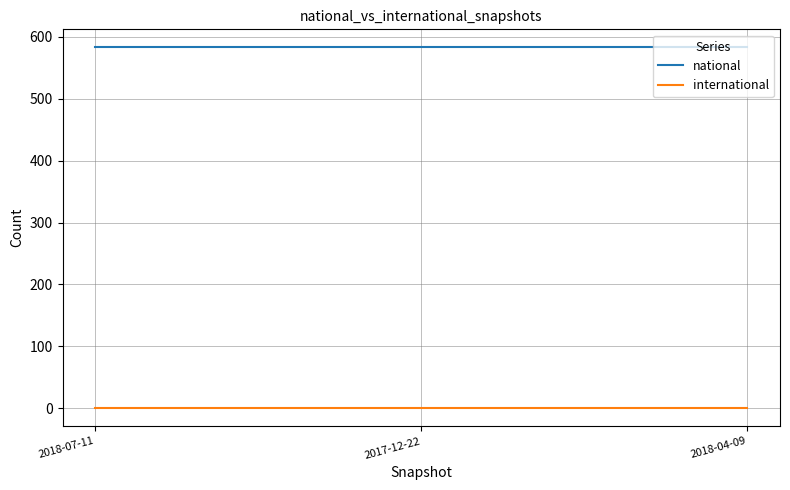

What is the maximum value shown in the chart?

583